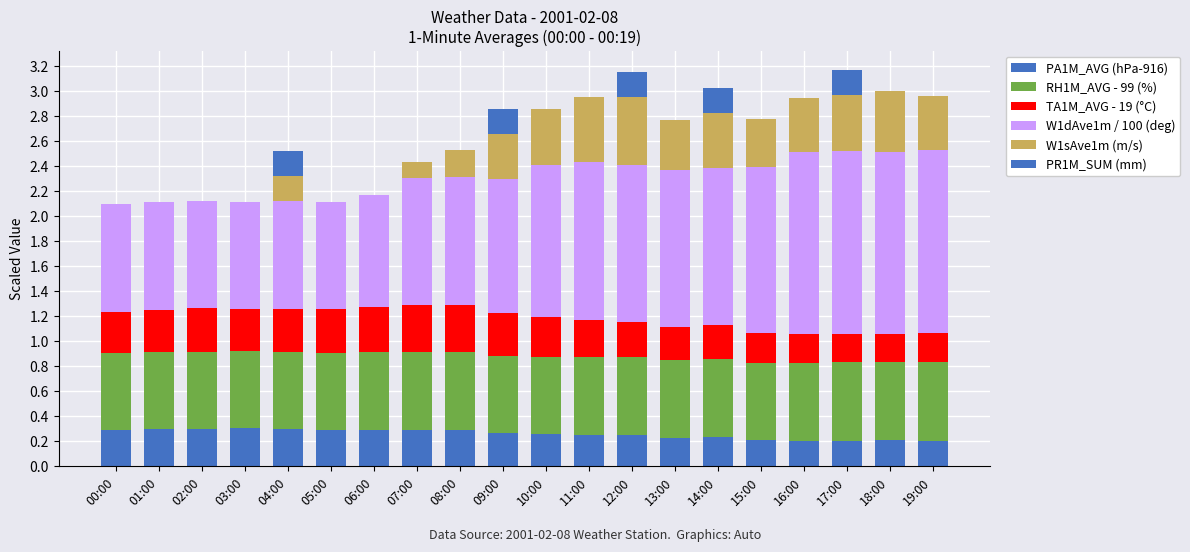

Does the chart contain stacked bars?

Yes